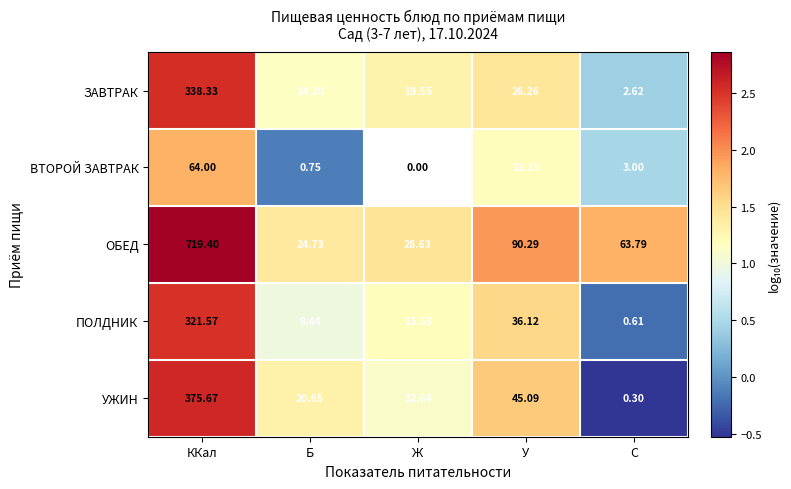

Which series changed the most between ККал and У?

ОБЕД